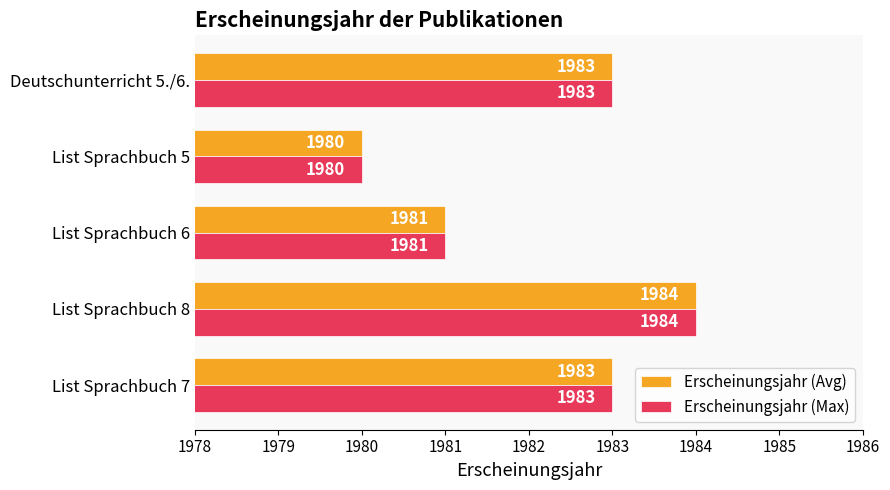

The Erscheinungsjahr (Avg) series shows 569 at List Sprachbuch 8. True or false?

False